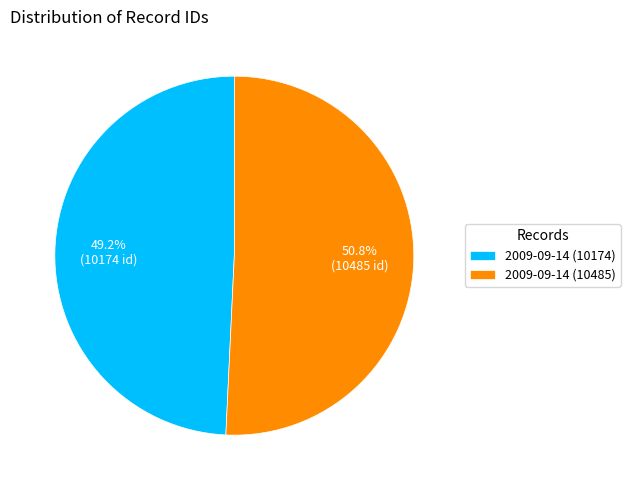

To the nearest percent, what is the difference between the largest and smallest slice percentages?

2%